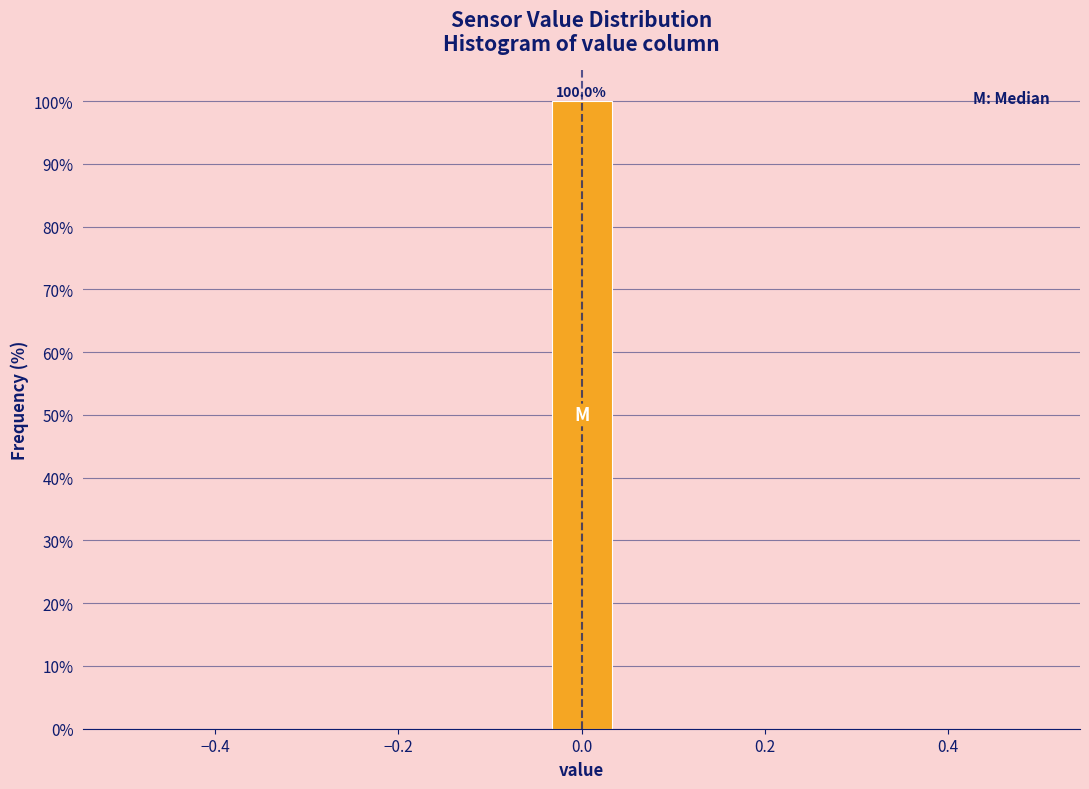

Around what value on the x-axis is the tallest bar? Give the approximate position of its centre, as read against the axis.

0.00